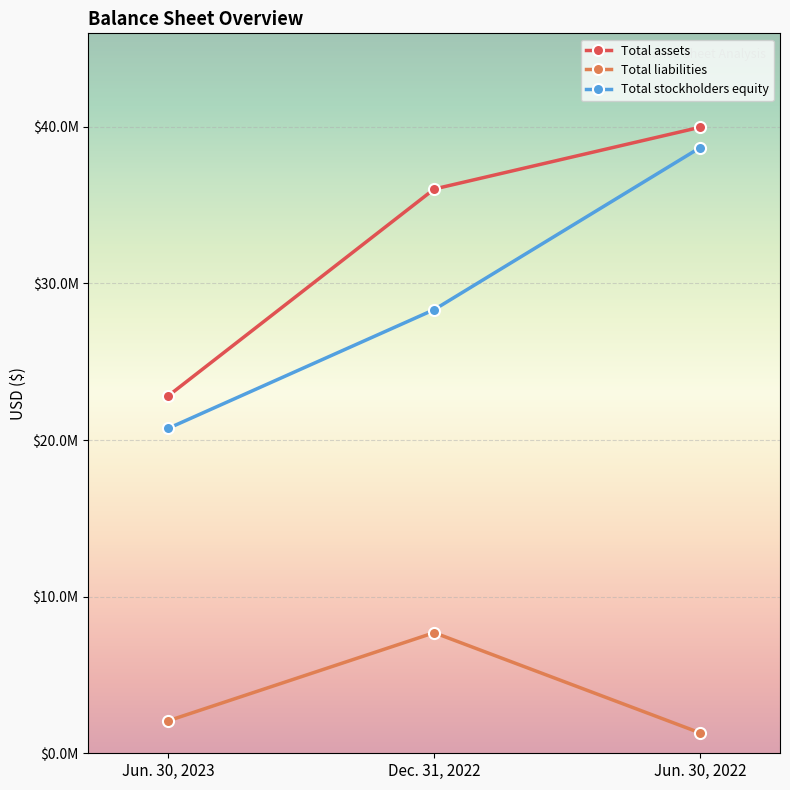

Is the value of Total liabilities at Dec. 31, 2022 greater than the value of Total assets at Jun. 30, 2022?

No